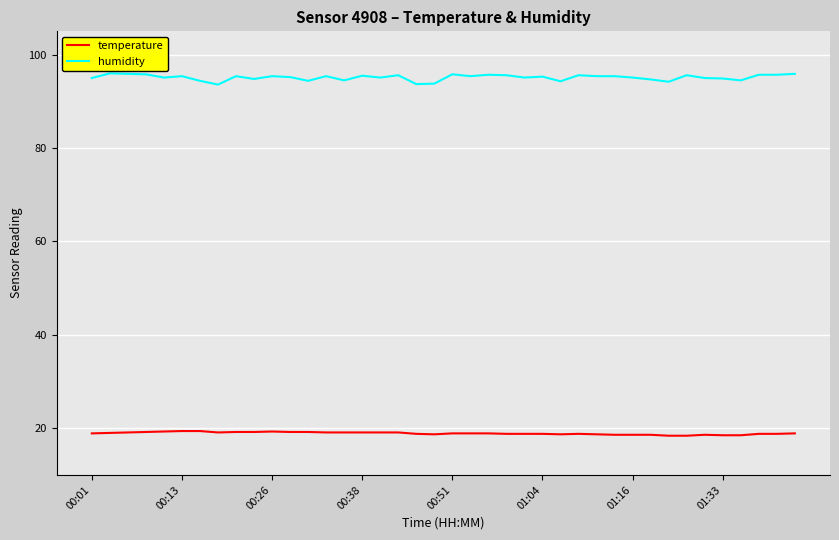

True or false: humidity and temperature cross at least once.

False